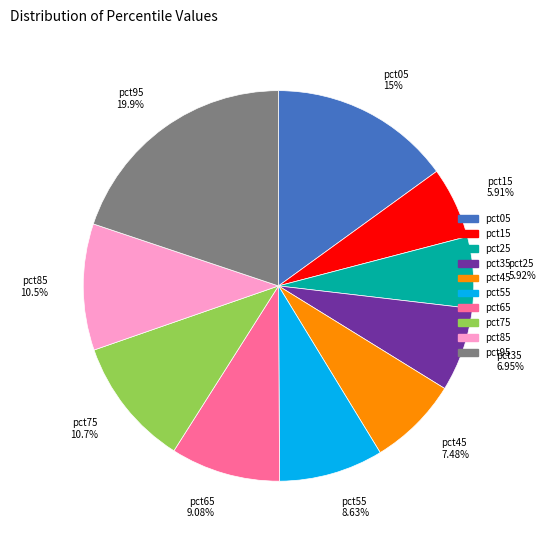

Is the sum of pct55 and pct75 greater than half?

No